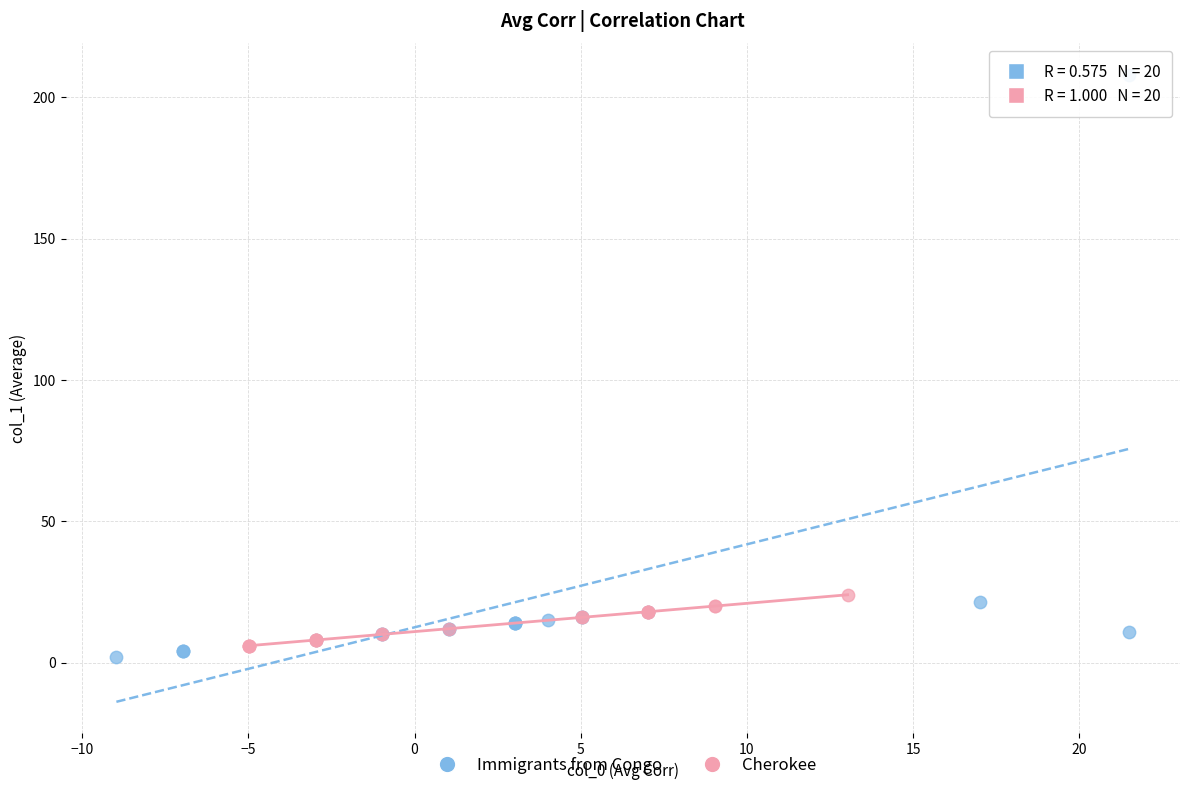

Which series has the widest spread of Y values?

Immigrants from Congo